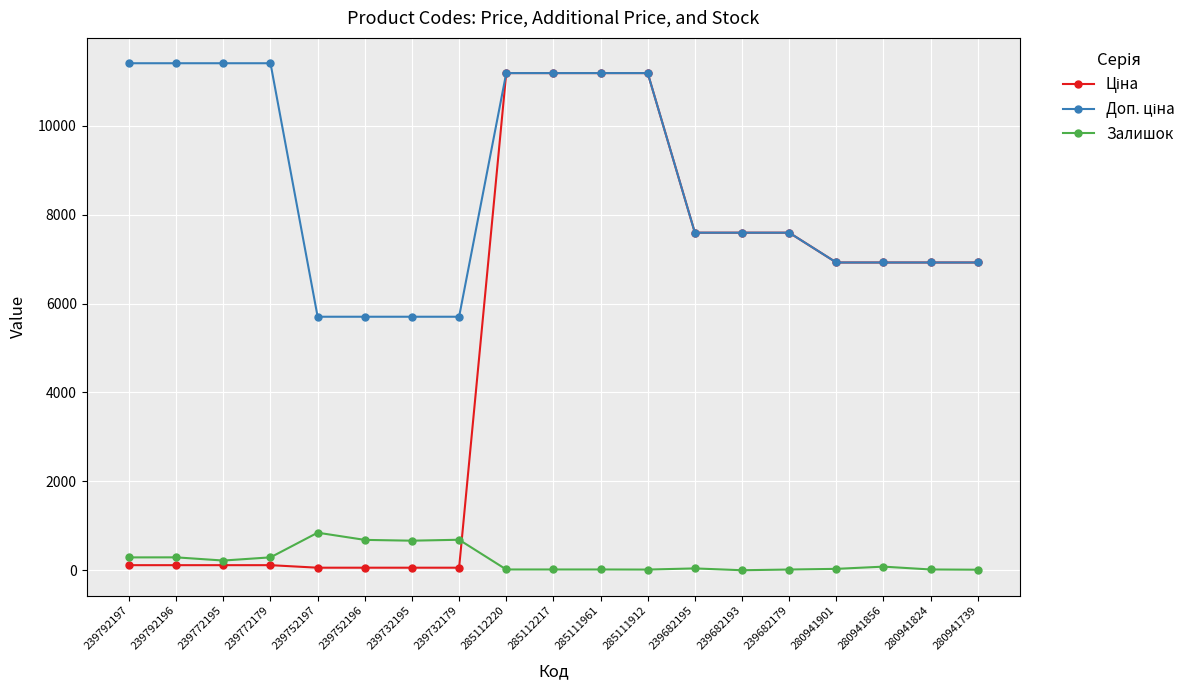

What is the label of the 10th point from the left?

285112217